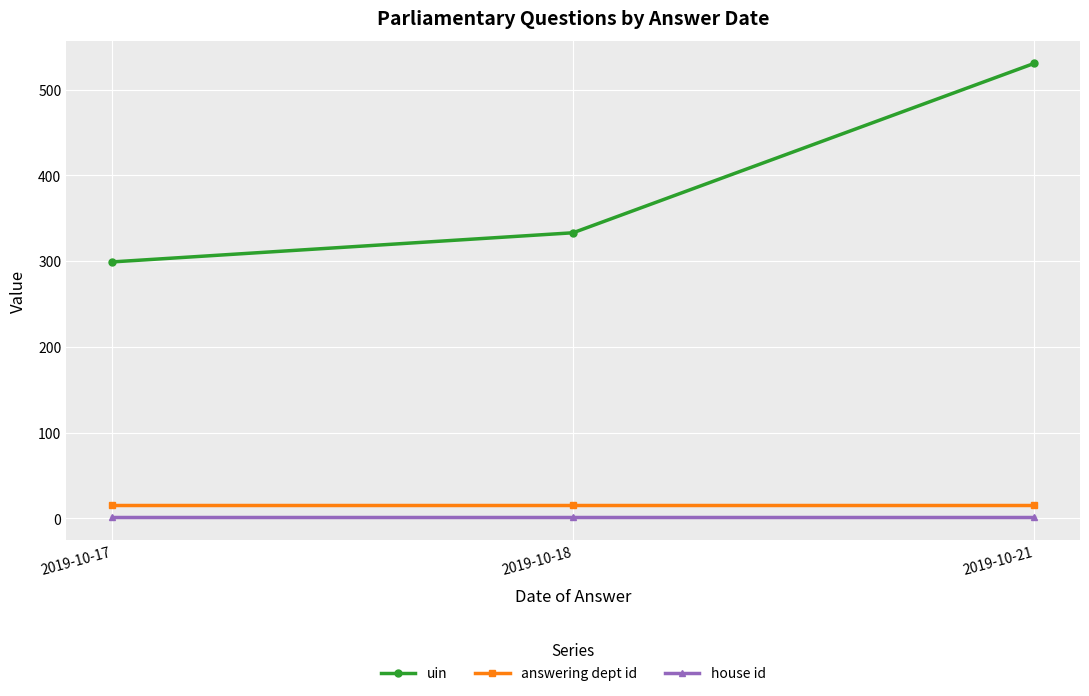

What is the maximum value shown in the chart?

530.4